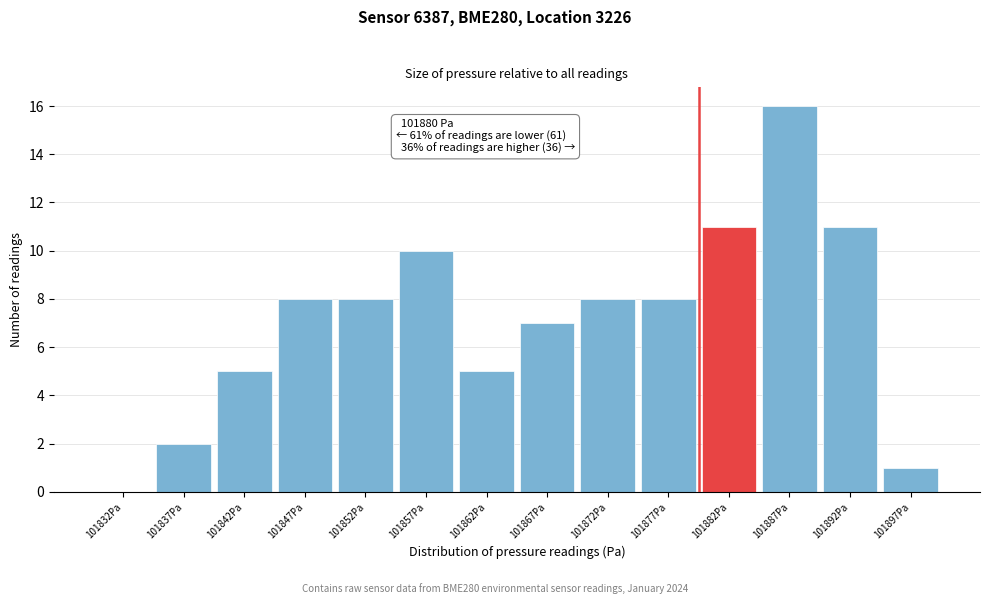

Which range on the x-axis has the tallest bar?

101885 to 101890